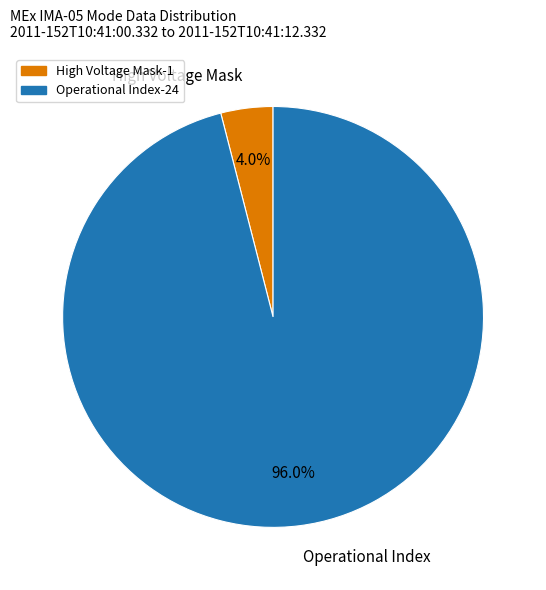

Approximately how many times larger is the value at Operational Index compared to High Voltage Mask?

24.0